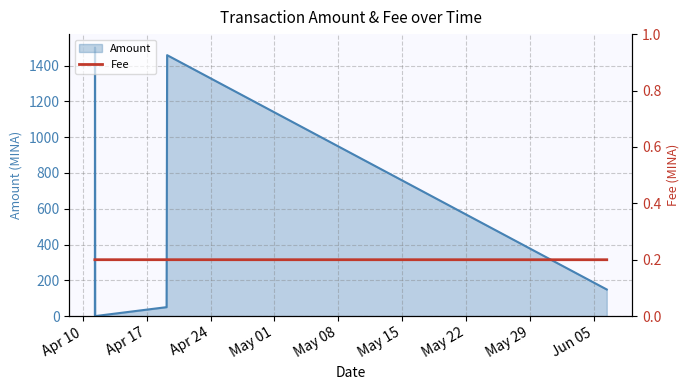

What is the value of the 6th point from the left?

0.2